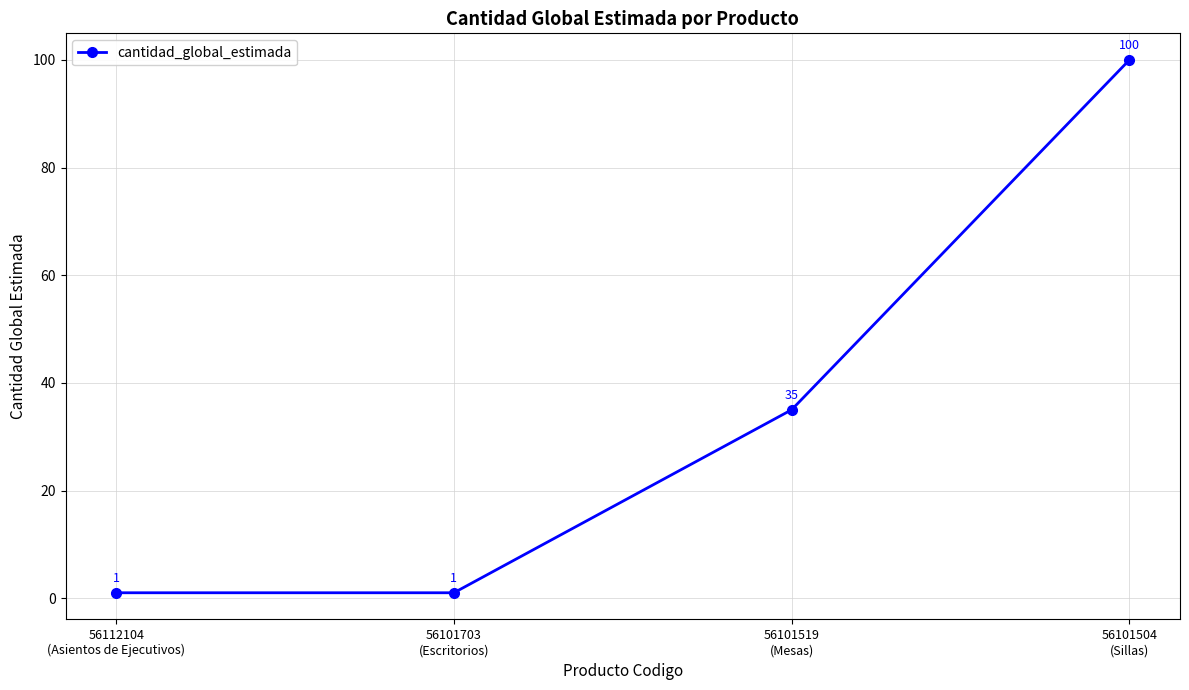

What is the value of the 4th point from the left?

100